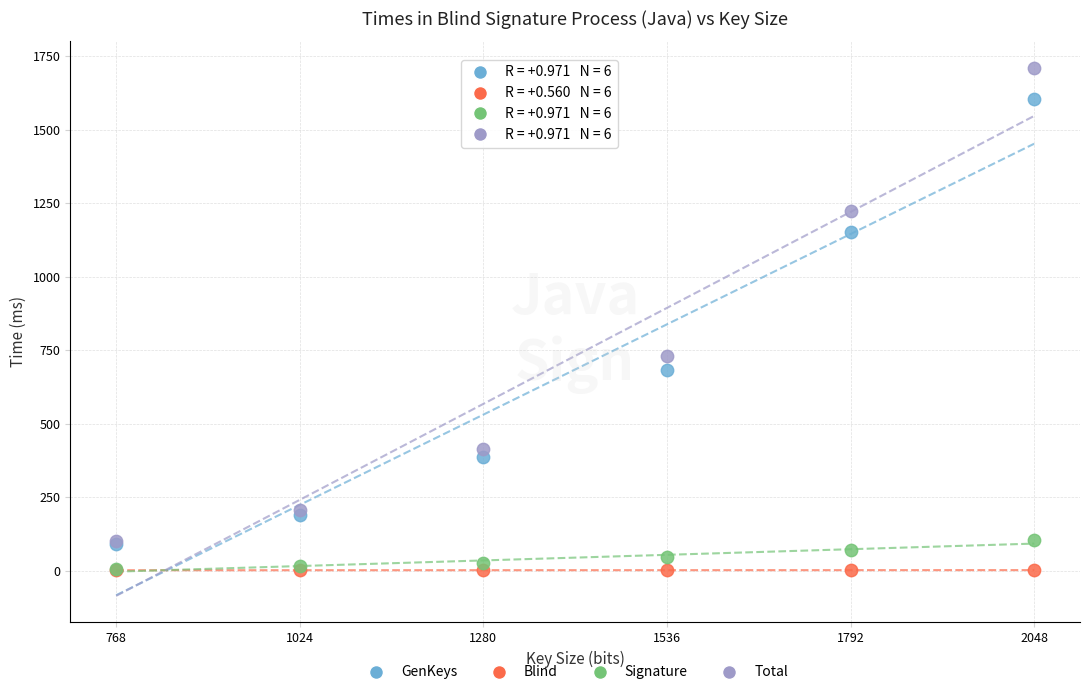

Across all series, what Y value is closest to 856?

728.7